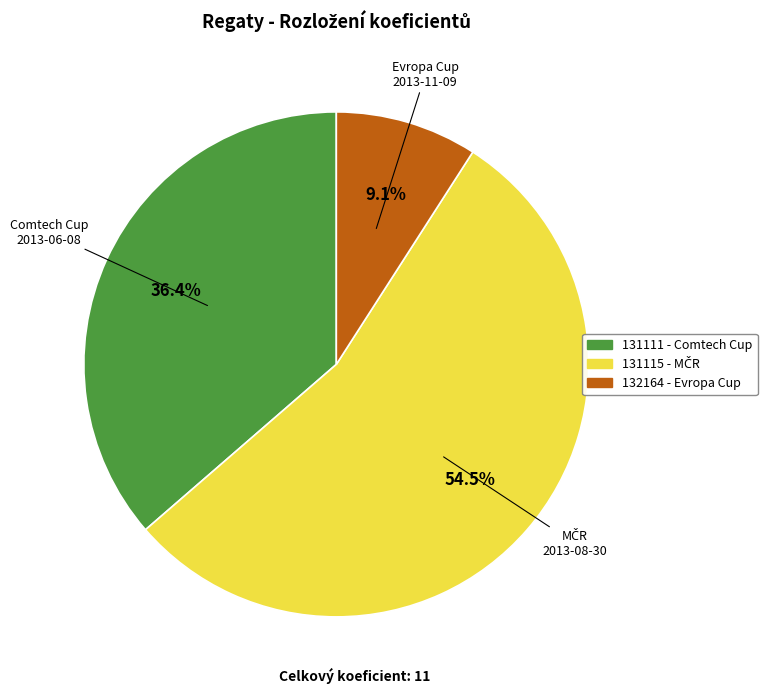

Rank the categories by value from lowest to highest.

132164, 131111, 131115